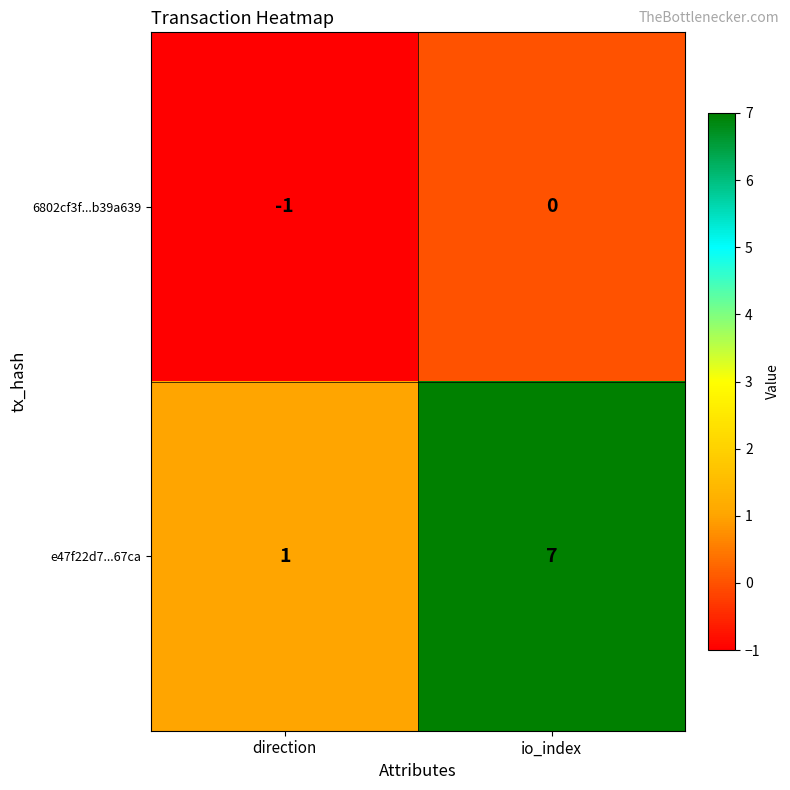

At direction, list the series in order from largest to smallest.

e47f22d7...67ca, 6802cf3f...b39a639